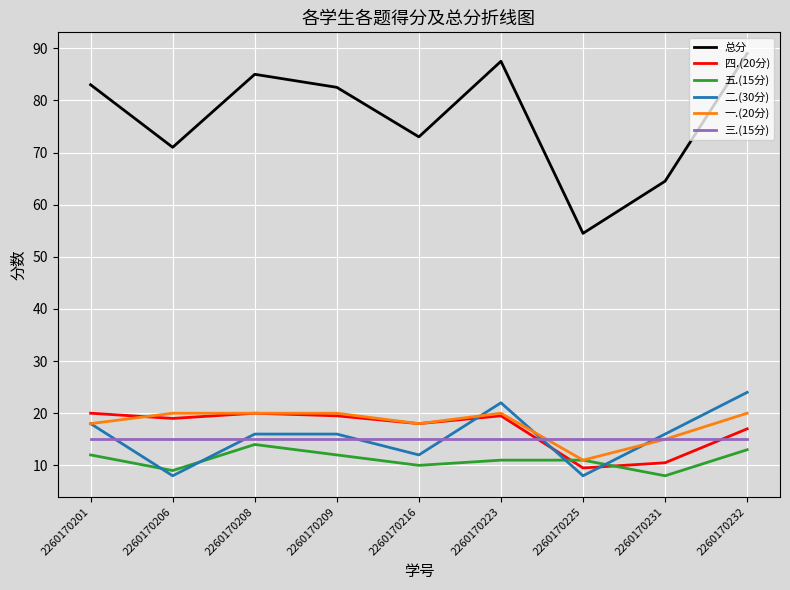

What are all the series names shown in the legend?

总分, 四.(20分), 五.(15分), 二.(30分), 一.(20分), 三.(15分)